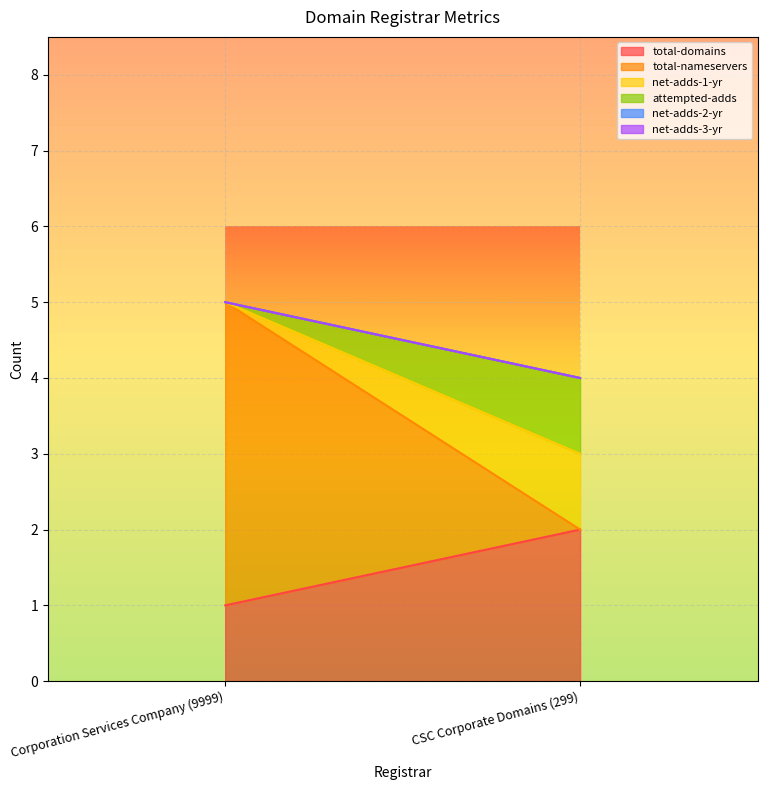

What position from the left is CSC Corporate Domains (299)?

2